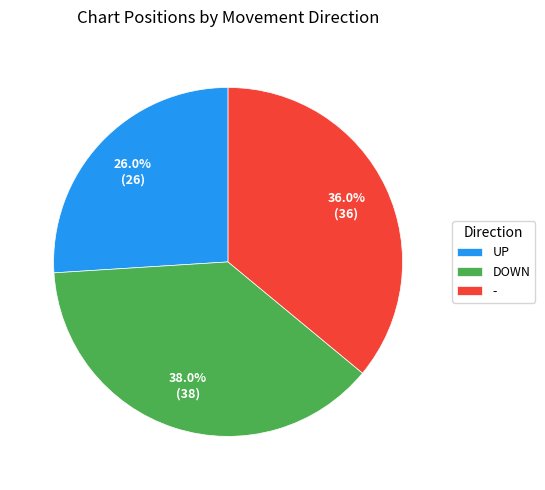

To the nearest percent, what portion does - represent?

36%